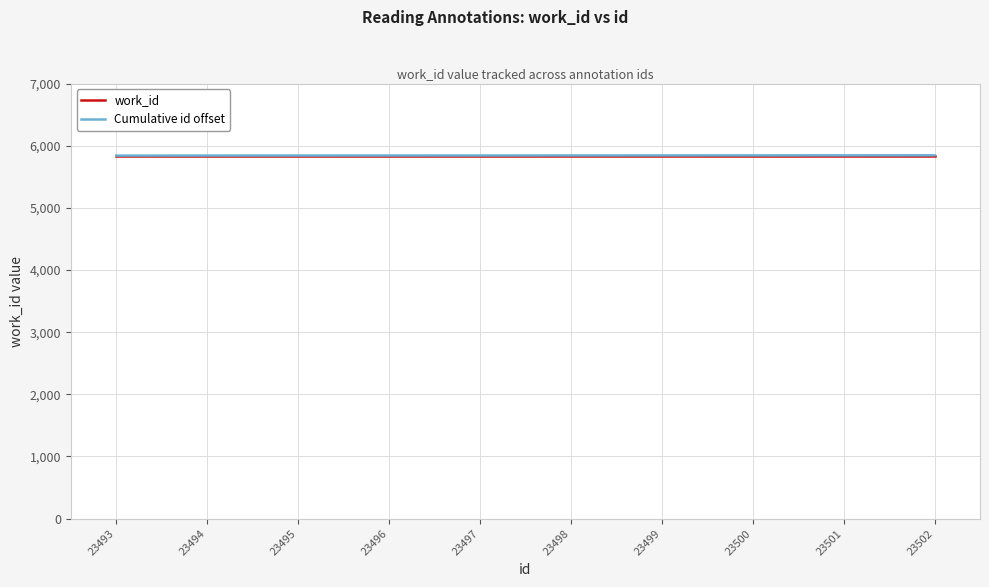

True or false: Cumulative id offset has a value of 5841.0 at 23493.

True